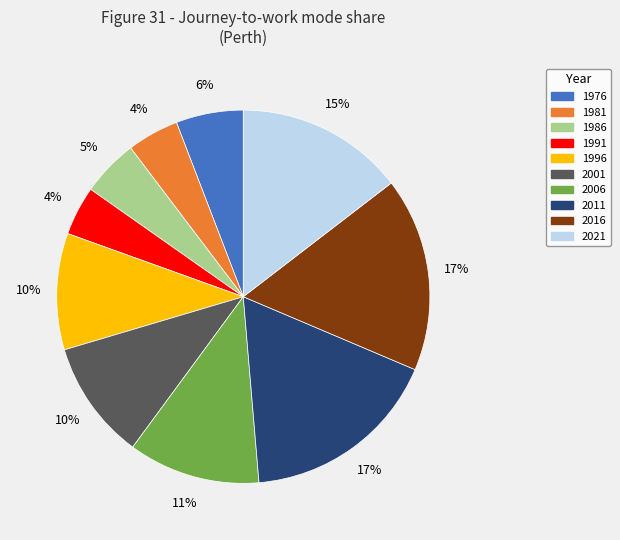

To the nearest percent, what is the average slice percentage?

10%